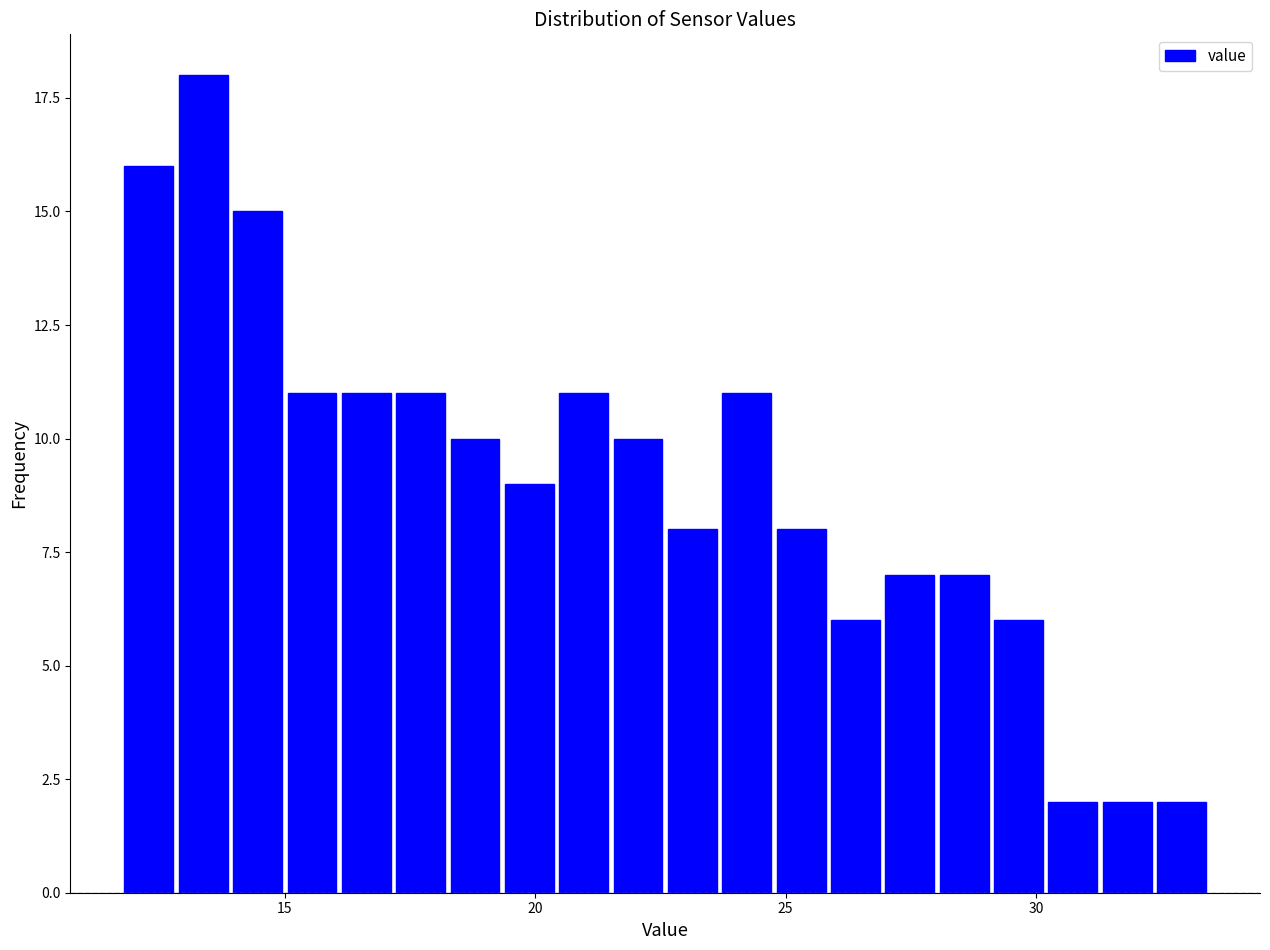

Read against the x-axis, roughly where is the centre of the tallest bar?

13.5